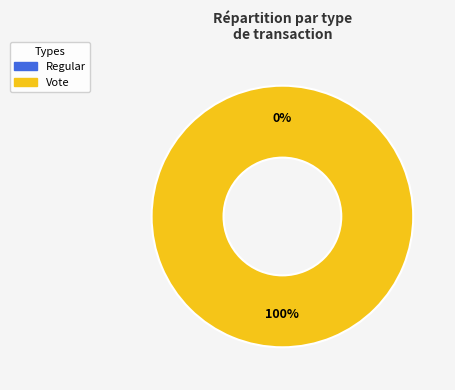

Which slice is the smallest?

Regular